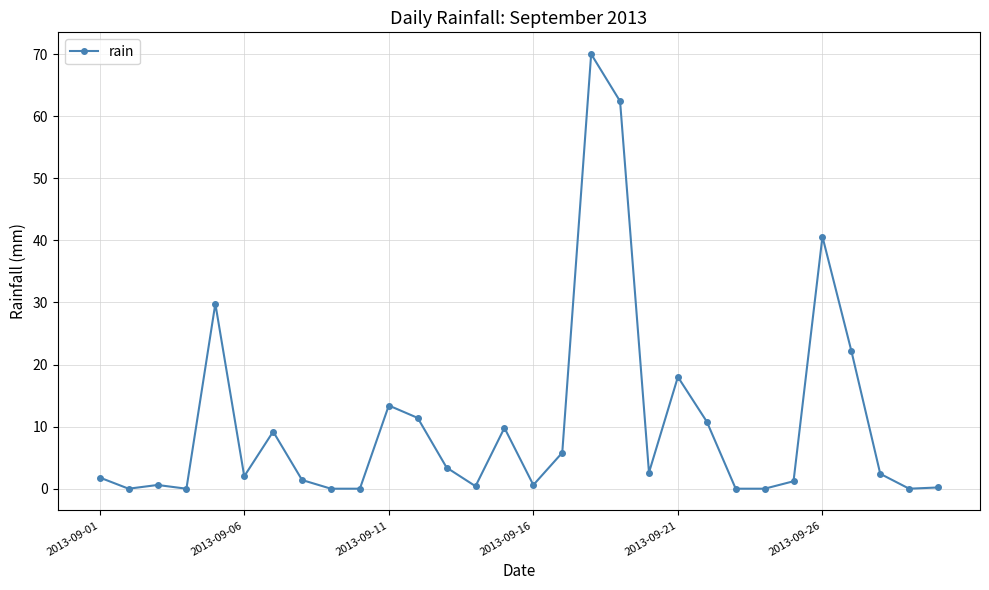

True or false: there are more than 1 points higher than both neighbors.

True